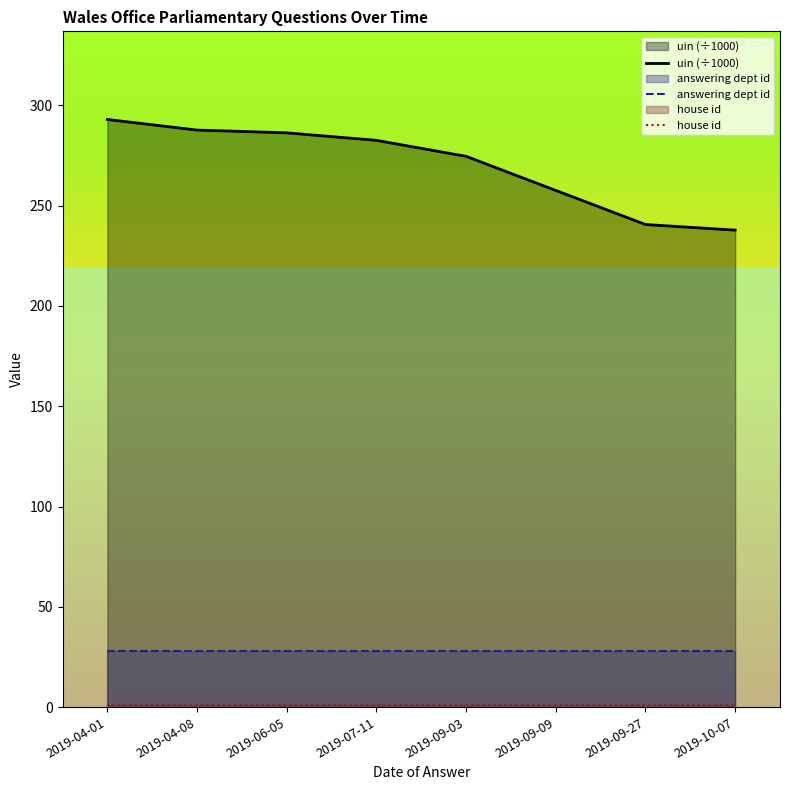

What is the approximate value of answering dept id at 2019-06-05?

28.0